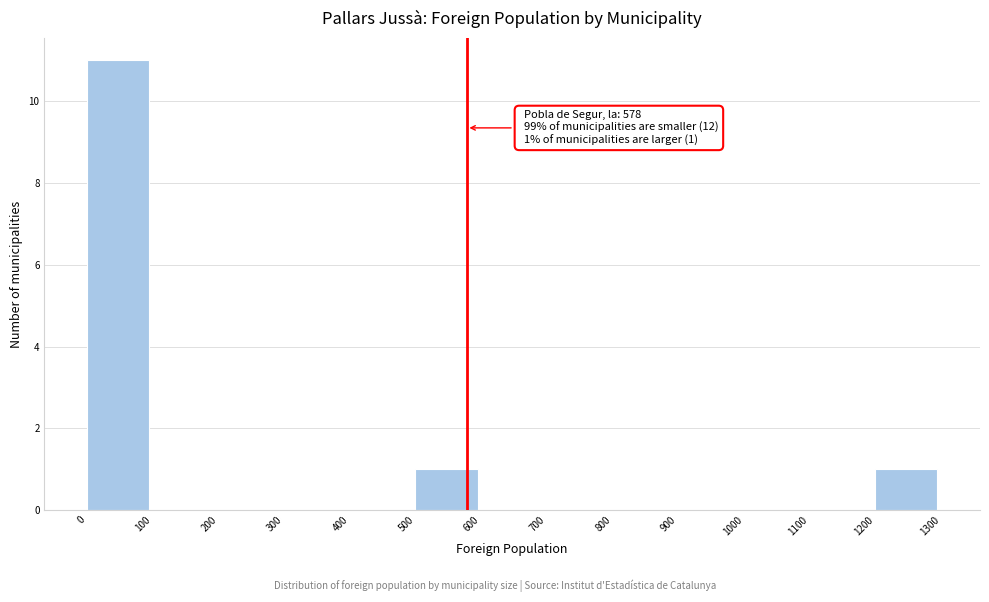

Which range on the x-axis has the tallest bar?

0 to 100